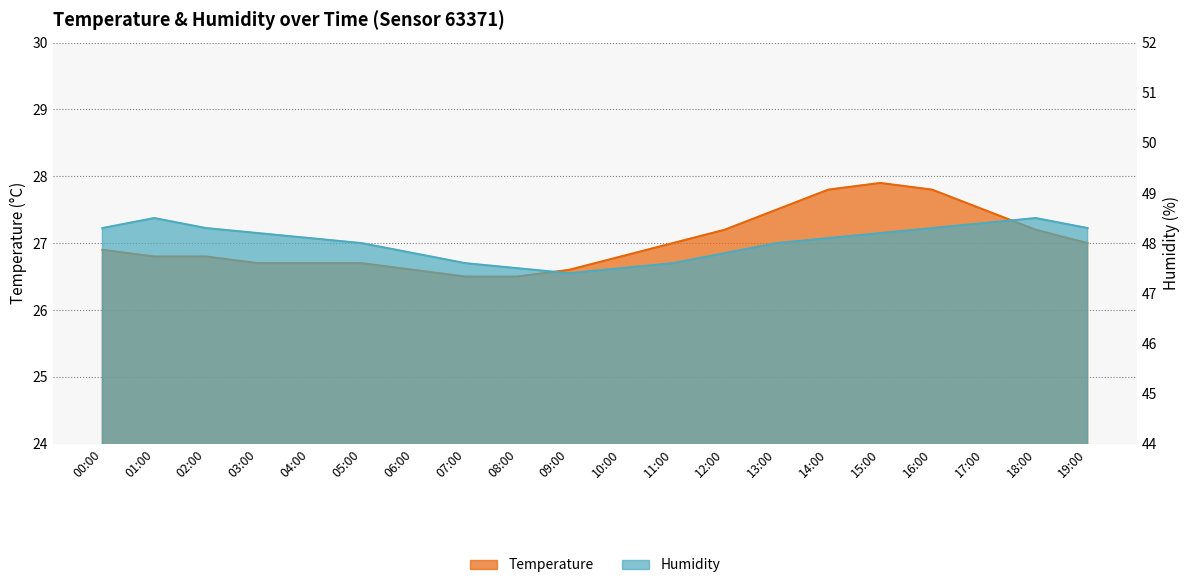

What is the label of the 8th point from the right?

12:00